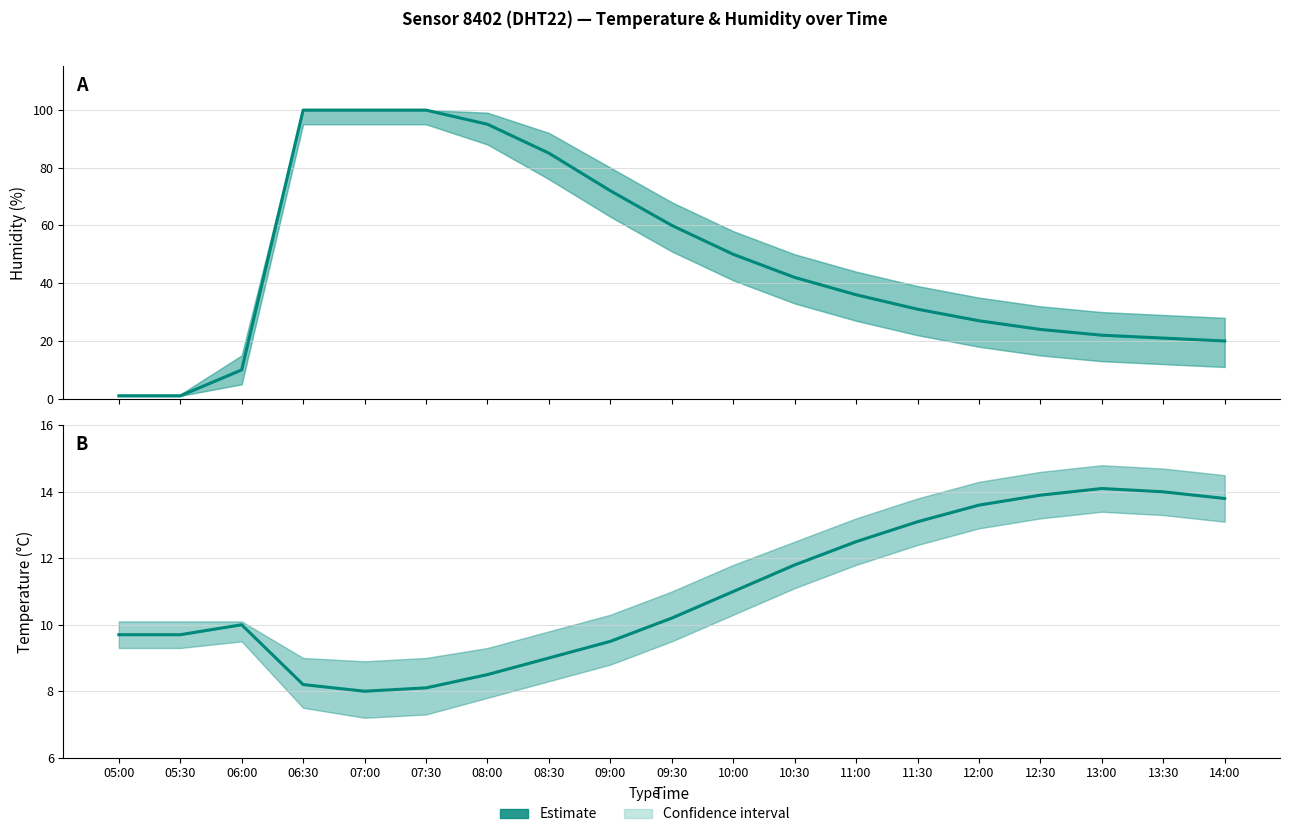

Between 11:30 and 08:30, which is larger?

11:30